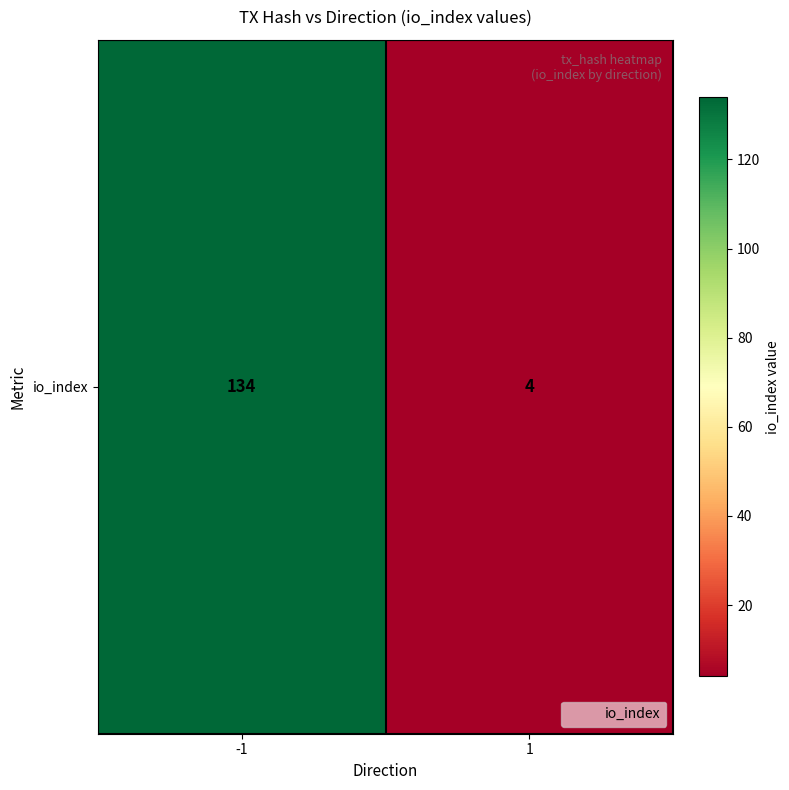

Which has a higher value, 1 or -1?

-1